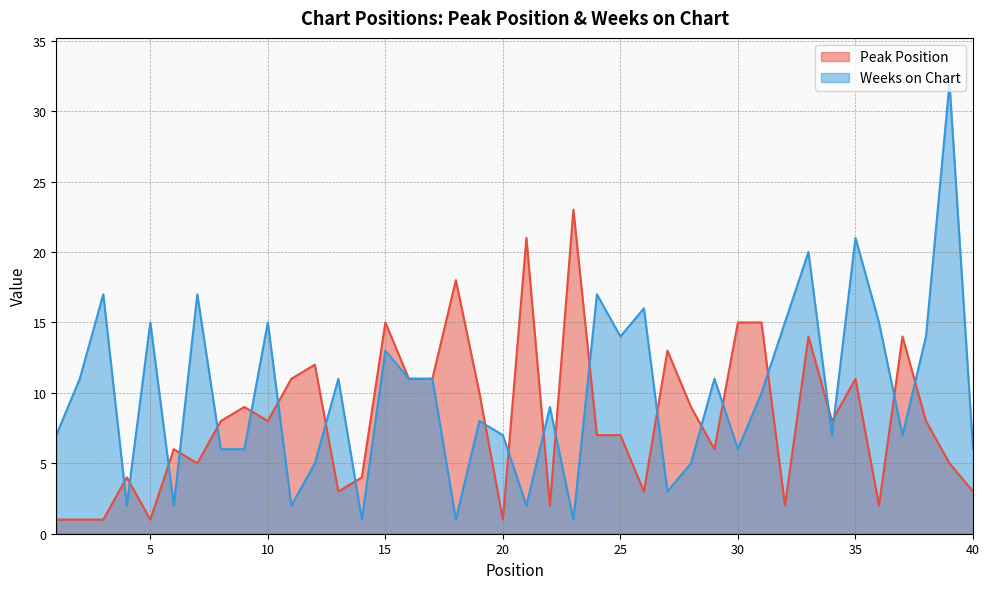

What is the difference between the maximum and minimum values in the Peak Position series?

22